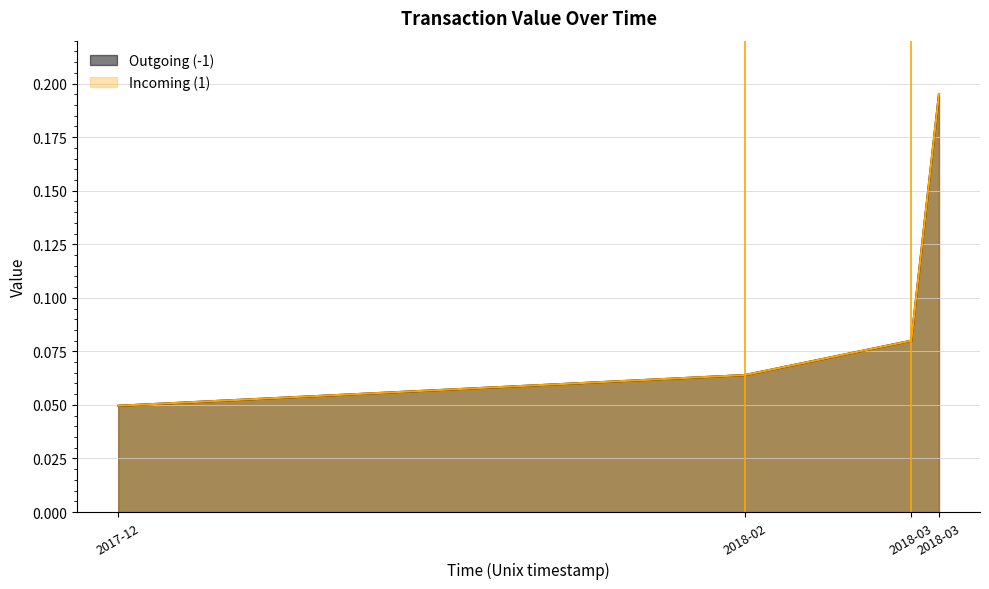

True or false: Outgoing (-1) has more than 2 points higher than both neighbors.

False